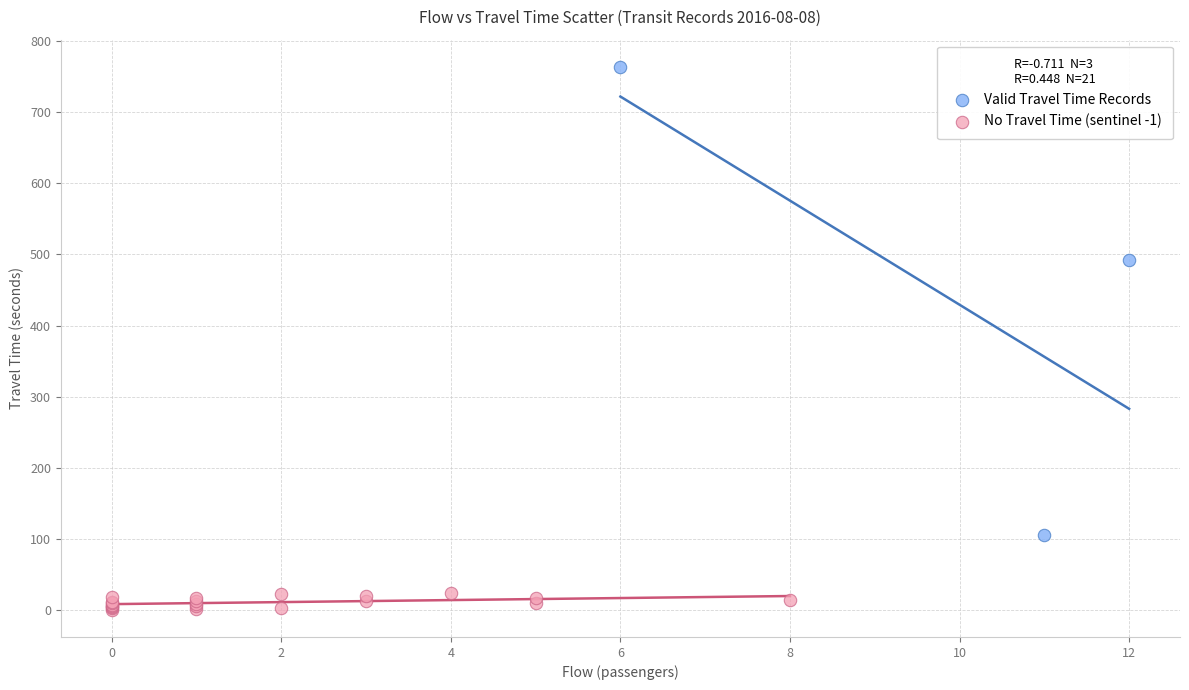

Which series has the largest Y range (max minus min)?

Valid Travel Time Records